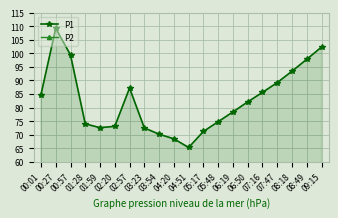

Where is the first local maximum for P2?

00:57